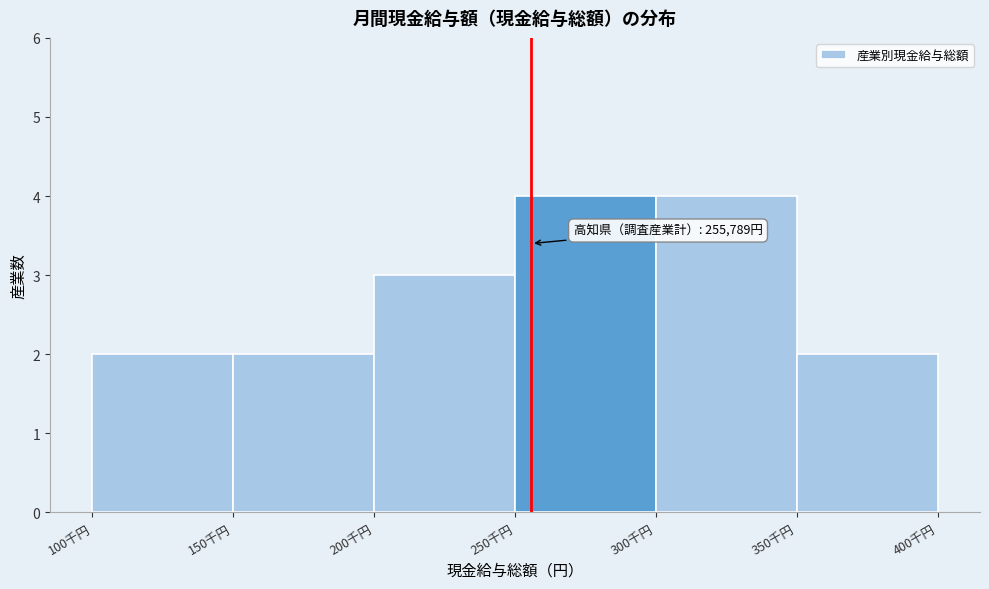

Reading left to right, transcribe all the data shown in this chart.

100千円=2	150千円=2	200千円=3	250千円=4	300千円=4	350千円=2